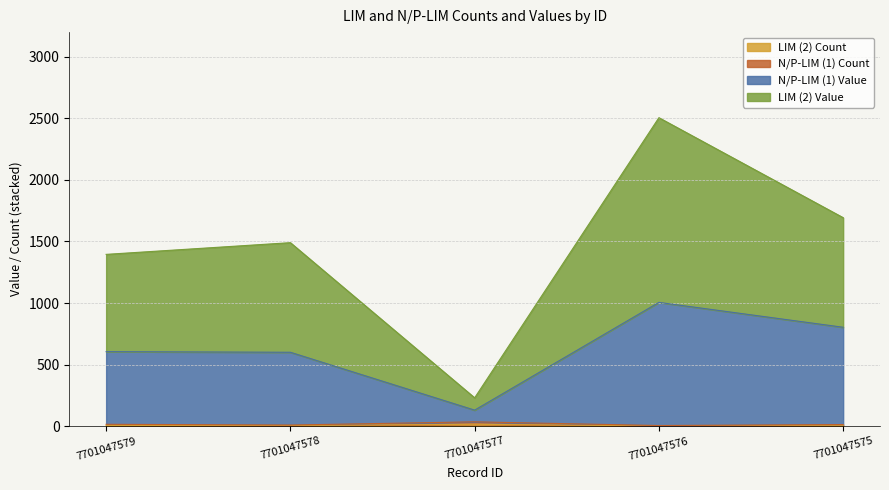

In N/P-LIM (1) Value, how many points are higher than both neighbors (excluding endpoints)?

1